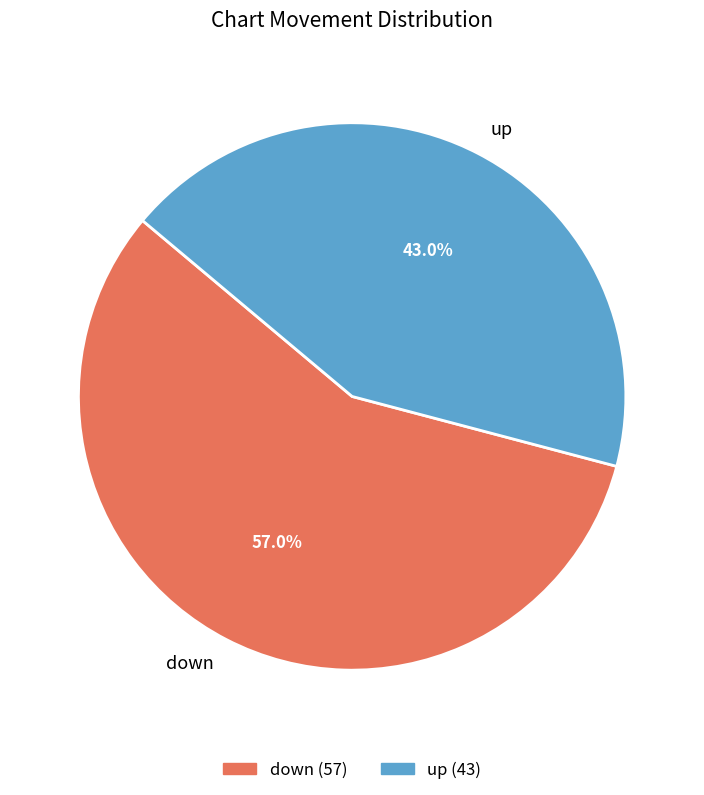

Count the number of slices in the pie.

2